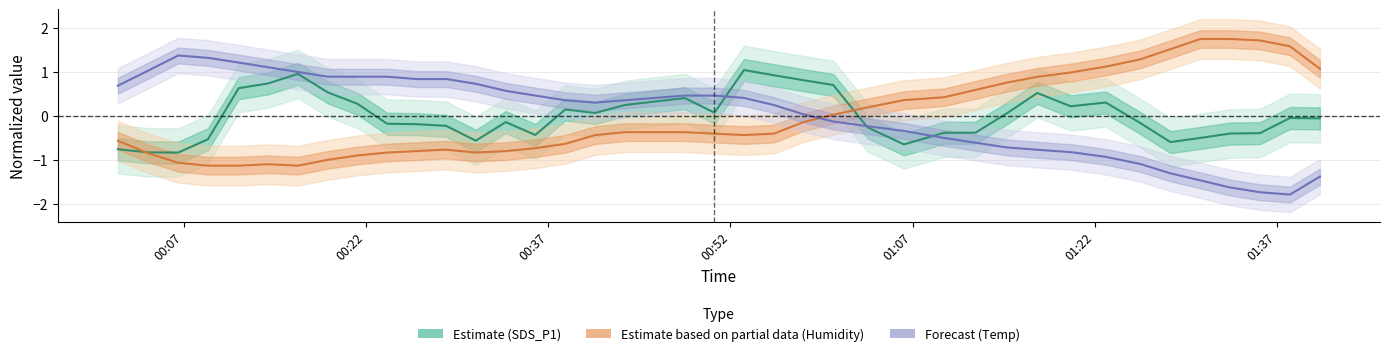

True or false: Estimate based on partial data (Humidity) has a value of -1.2 at 11.

False